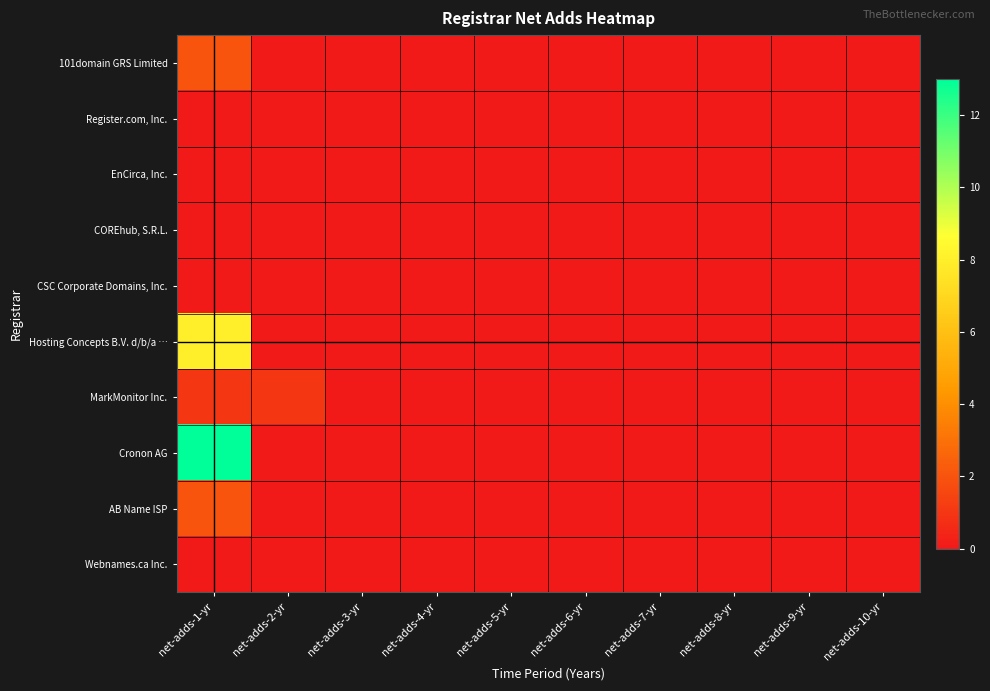

Rank the series at net-adds-10-yr from highest to lowest value.

101domain GRS Limited, Register.com, Inc., EnCirca, Inc., COREhub, S.R.L., CSC Corporate Domains, Inc., Hosting Concepts B.V. d/b/a …, MarkMonitor Inc., Cronon AG, AB Name ISP, Webnames.ca Inc.